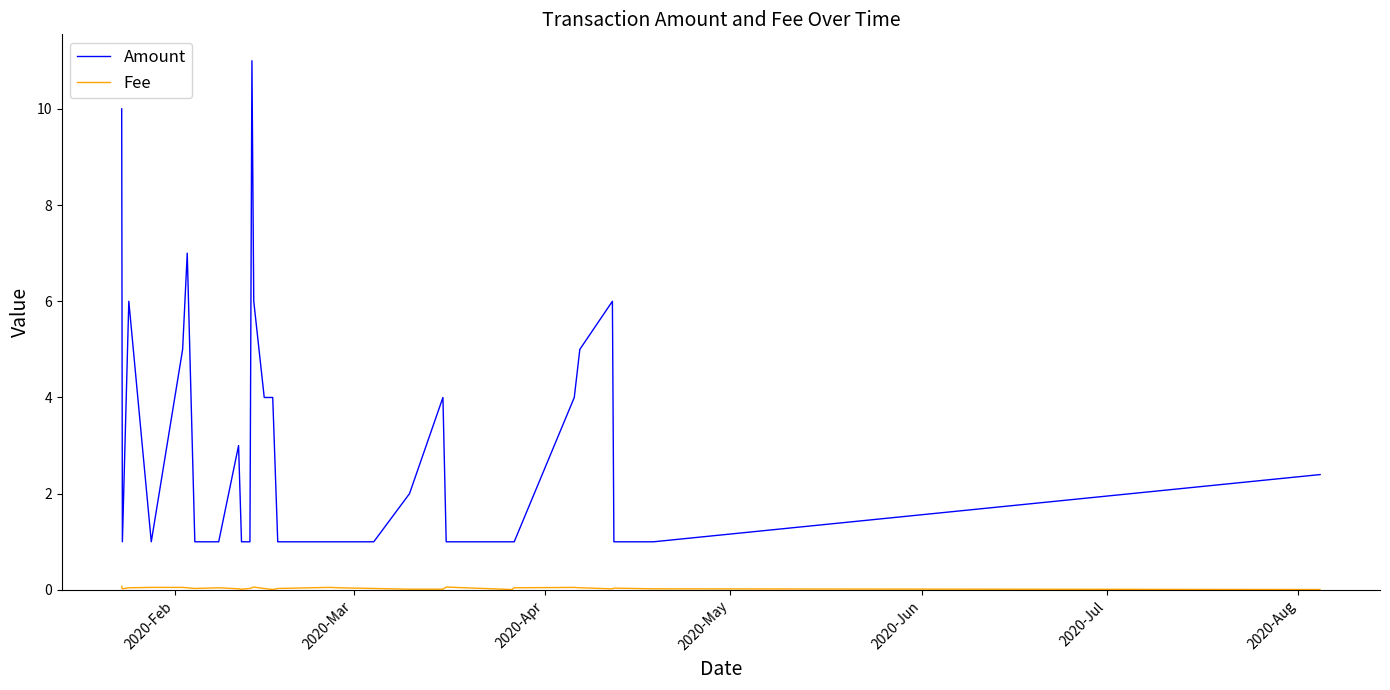

Which series has the widest spread of values?

Amount